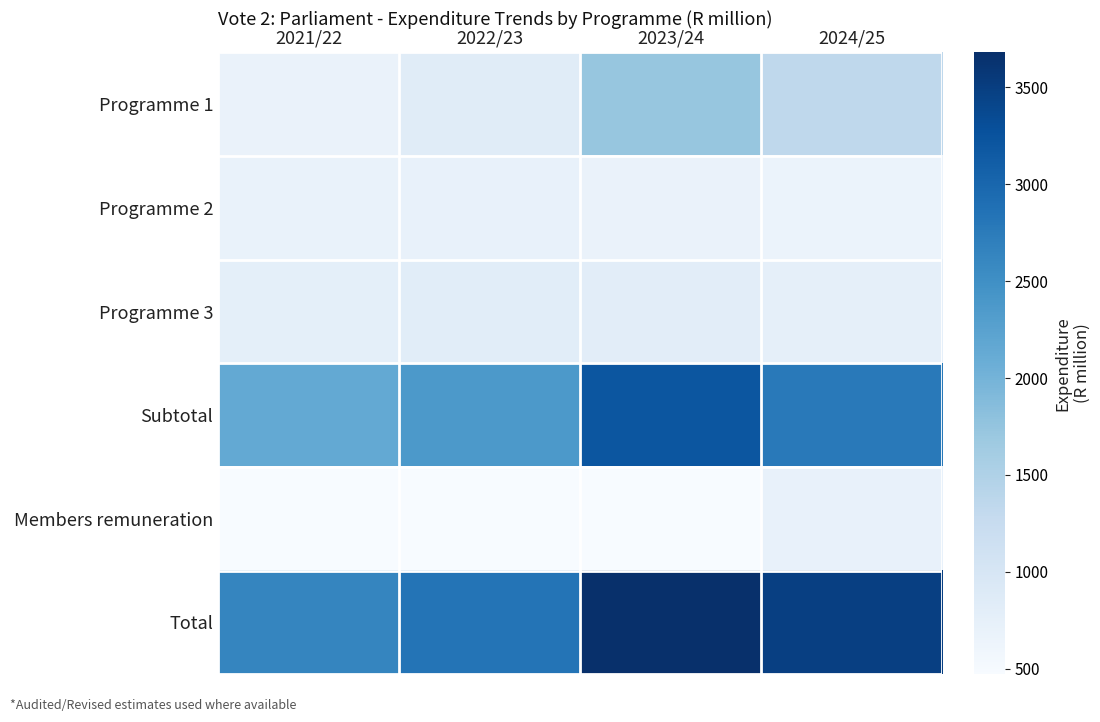

Reading left to right, transcribe all the data shown in this chart.

Programme 1: 2021/22=683.8	2022/23=841.7	2023/24=1733.7	2024/25=1343.5
Programme 2: 2021/22=694.8	2022/23=714.3	2023/24=673.4	2024/25=669.2
Programme 3: 2021/22=765.6	2022/23=811.3	2023/24=801.8	2024/25=758.2
Subtotal: 2021/22=2144.1	2022/23=2367.3	2023/24=3208.8	2024/25=2771.0
Members remuneration: 2021/22=471.7	2022/23=471.7	2023/24=471.7	2024/25=713.7
Total: 2021/22=2615.9	2022/23=2839.0	2023/24=3680.5	2024/25=3484.7